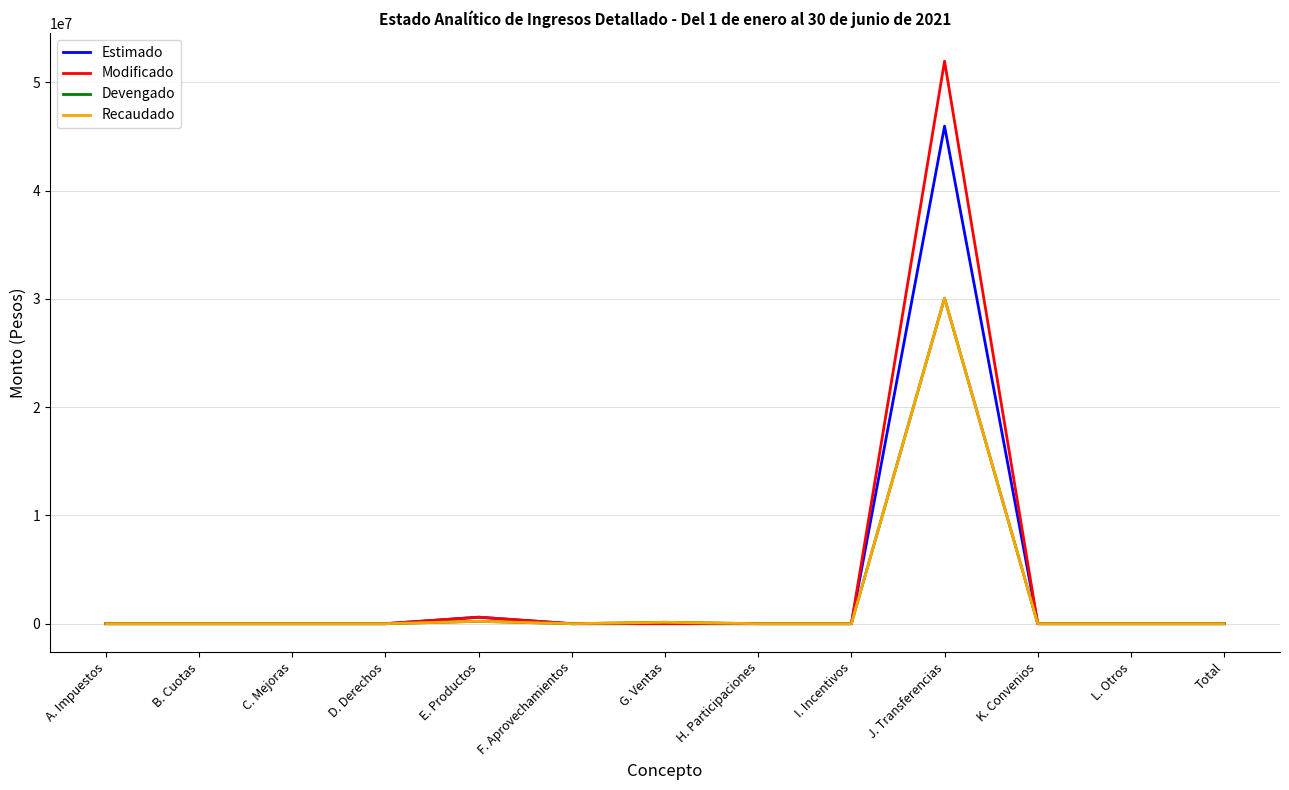

At which category is the sum across all series the highest?

J. Transferencias